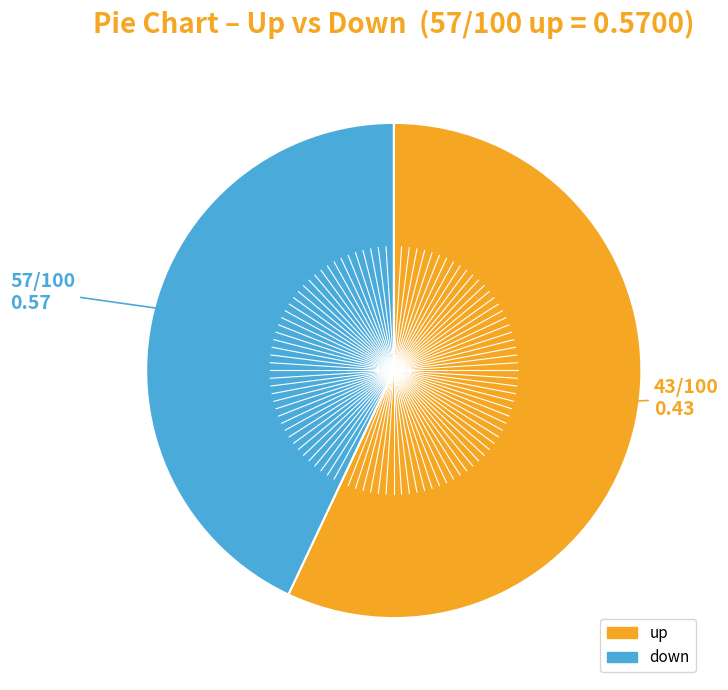

True or false: down accounts for 55% of the total.

False